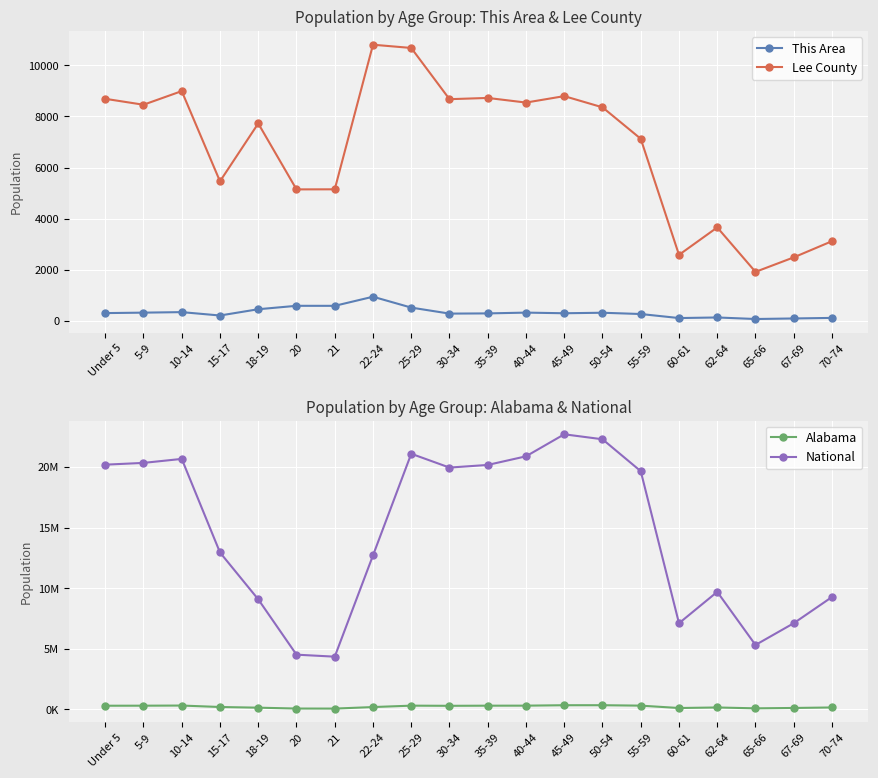

What position from the left is 15-17?

4